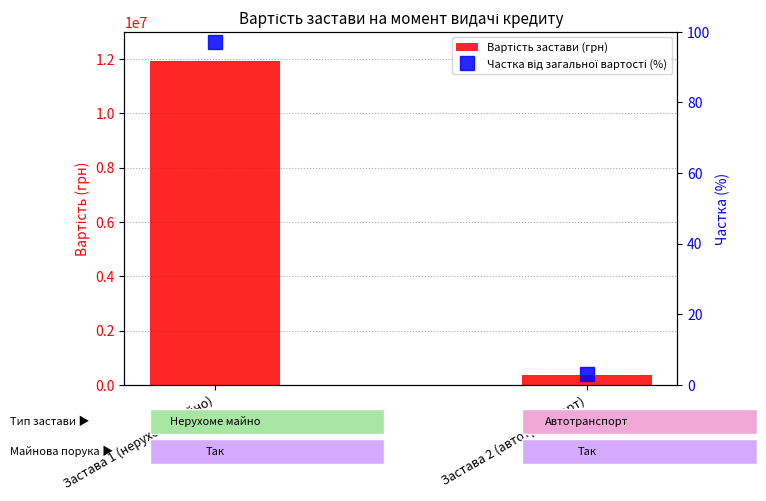

The value of Вартість застави (грн) at Застава 2 (автотранспорт) is 125431.6. True or false?

False